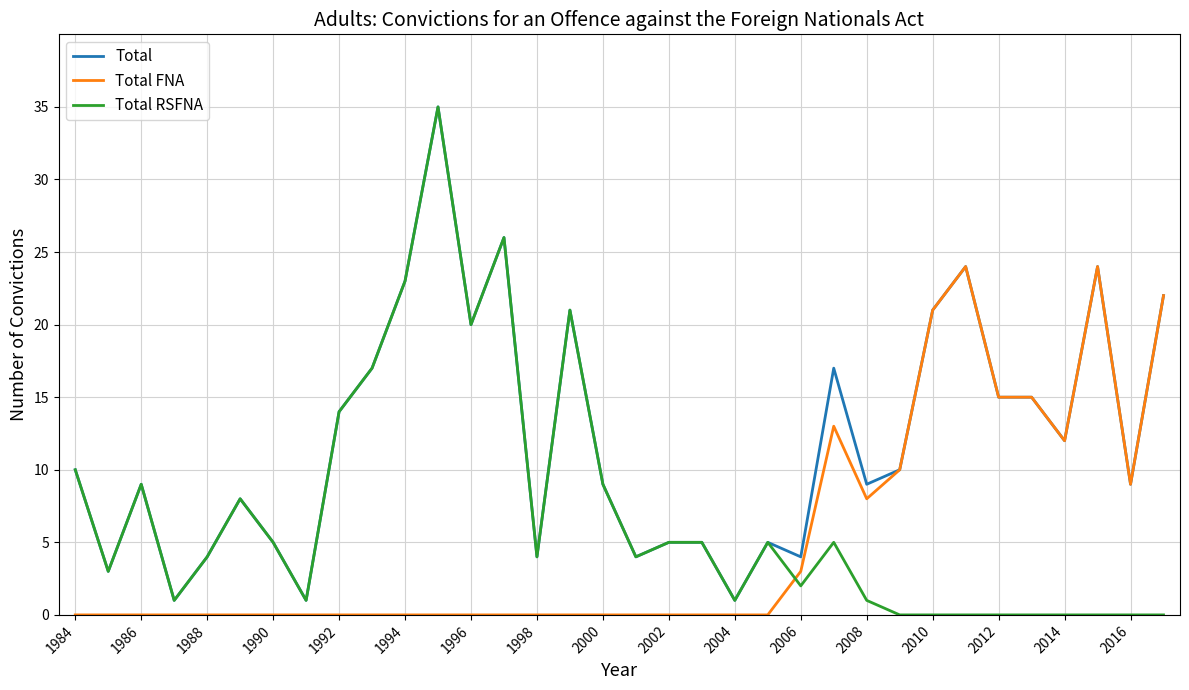

Which series has the largest total across all categories?

Total